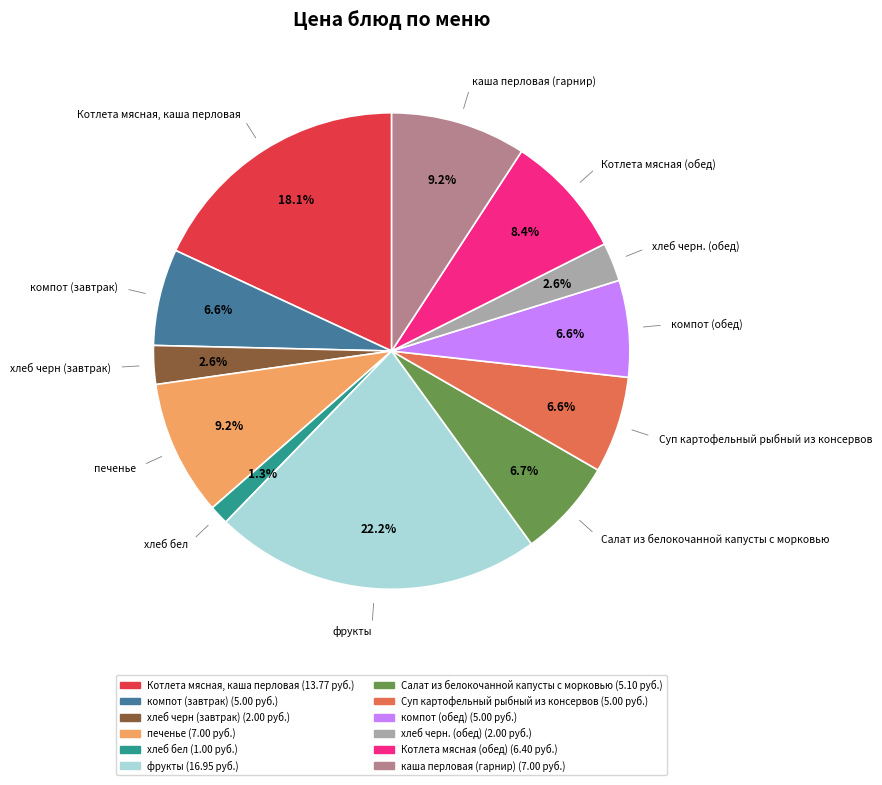

To the nearest percent, what portion does Суп картофельный рыбный из консервов represent?

7%